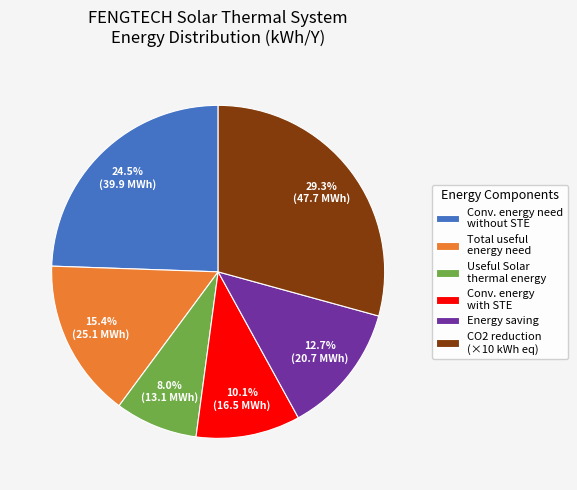

Between Conv. energy need without STE and CO2 reduction (×10 kWh eq), which is larger?

CO2 reduction (×10 kWh eq)